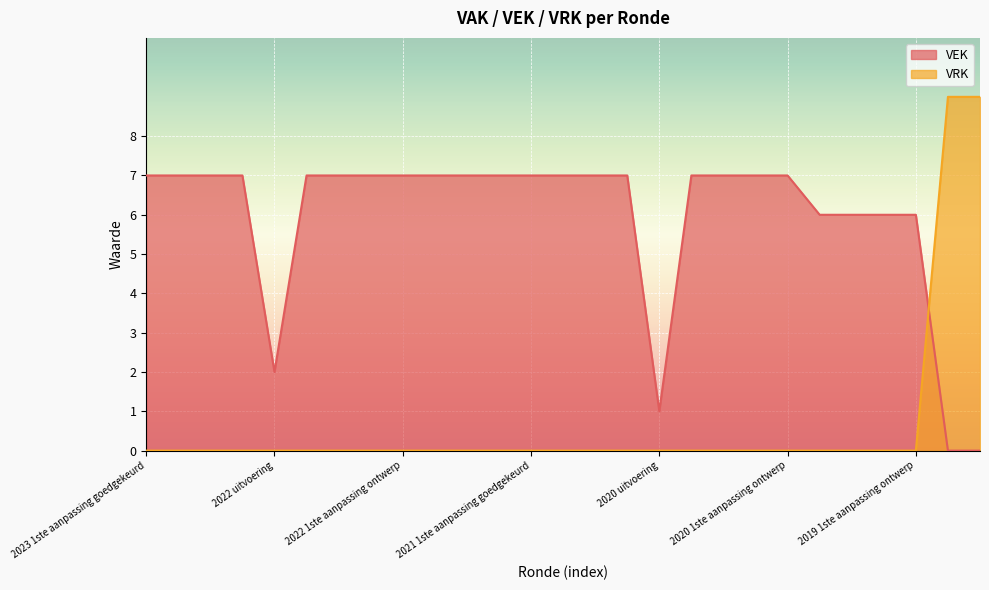

How many lines are shown in the chart?

2